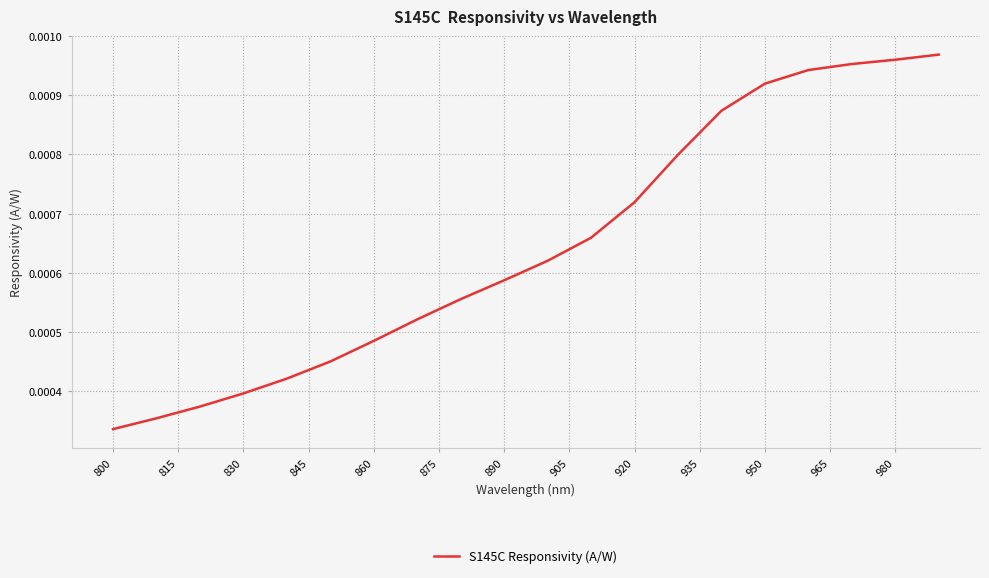

Count the values in the range 0 to 1.

39